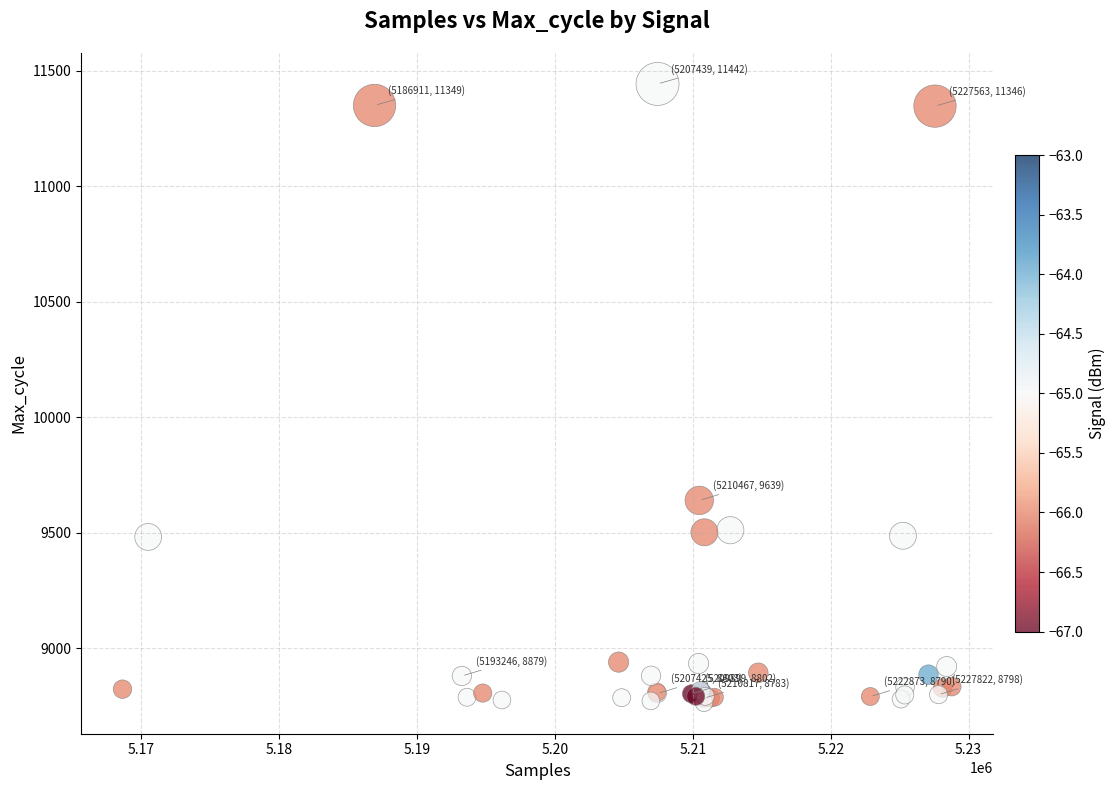

What Y value in the scatter plot is closest to 10102?

9639